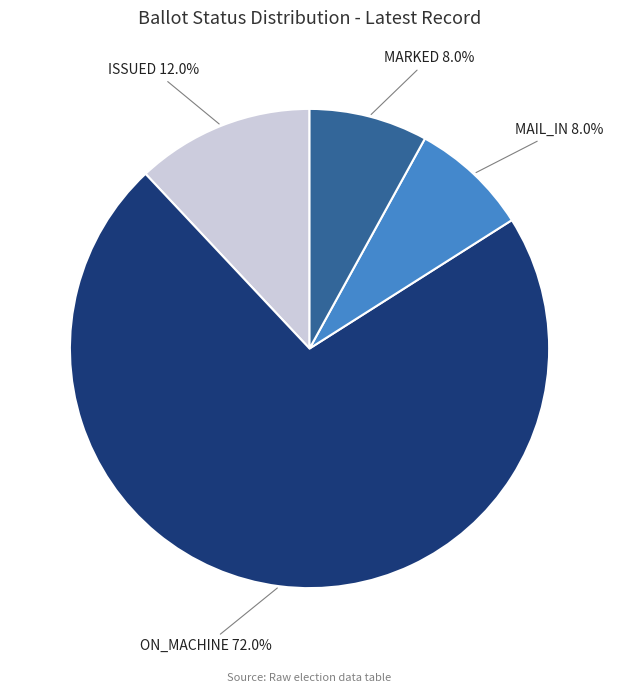

Approximately how many times larger is the value at MAIL_IN compared to MARKED?

1.0